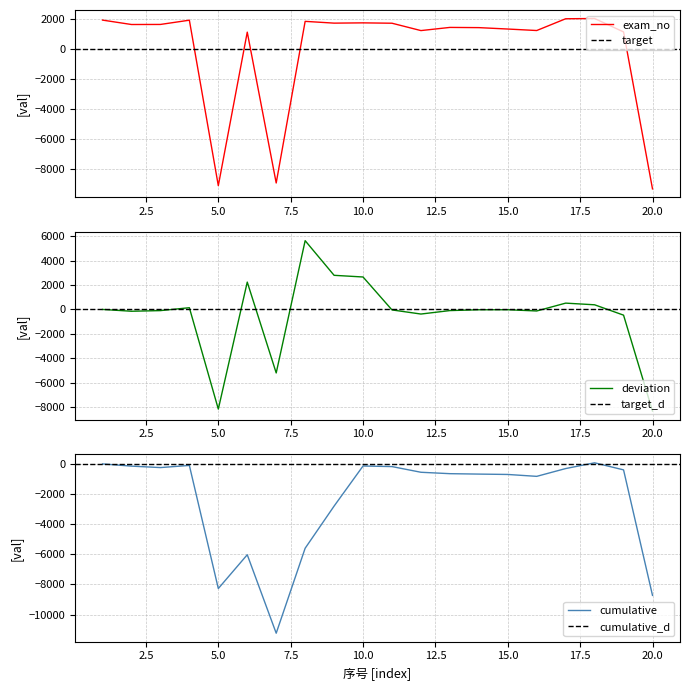

How many data points does each series have?

20